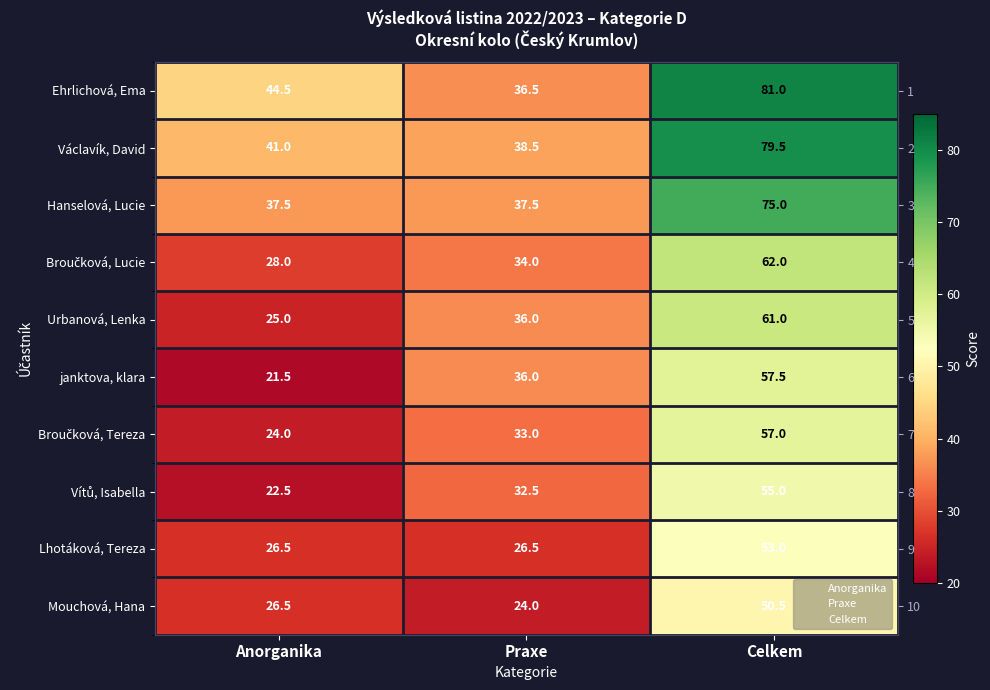

How many series are shown in this chart?

10